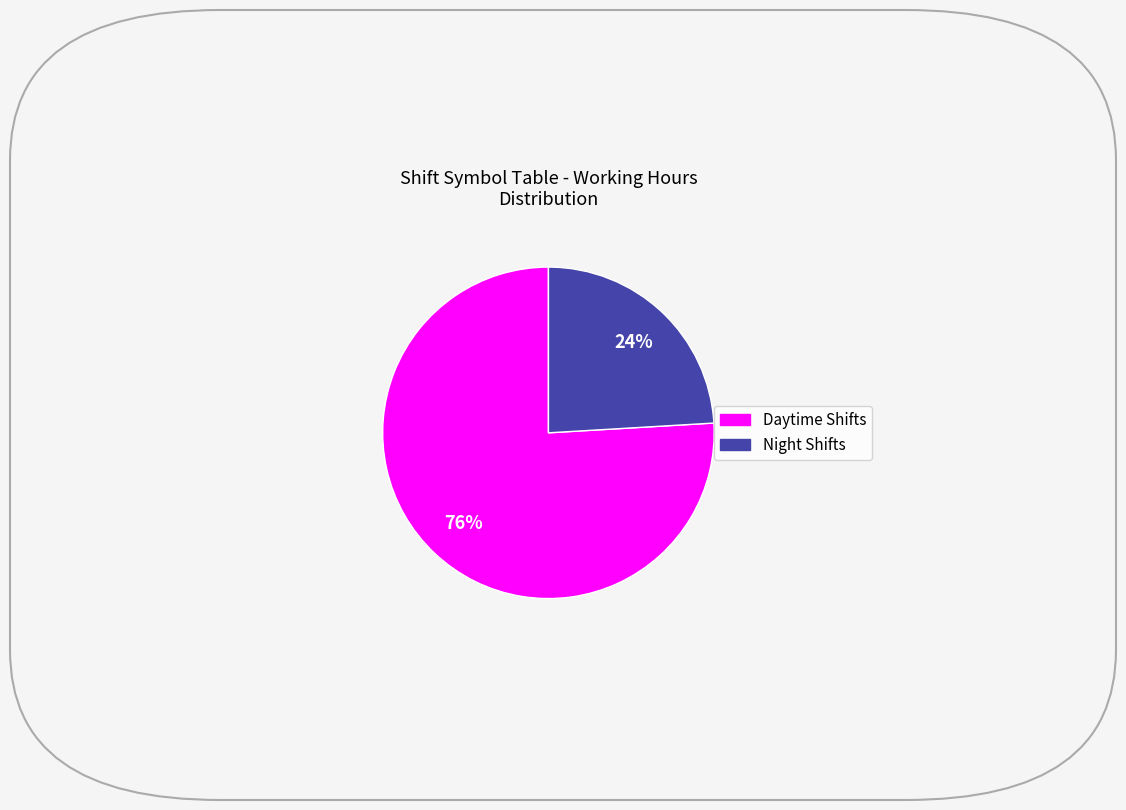

To the nearest percent, what is the average slice percentage?

50%